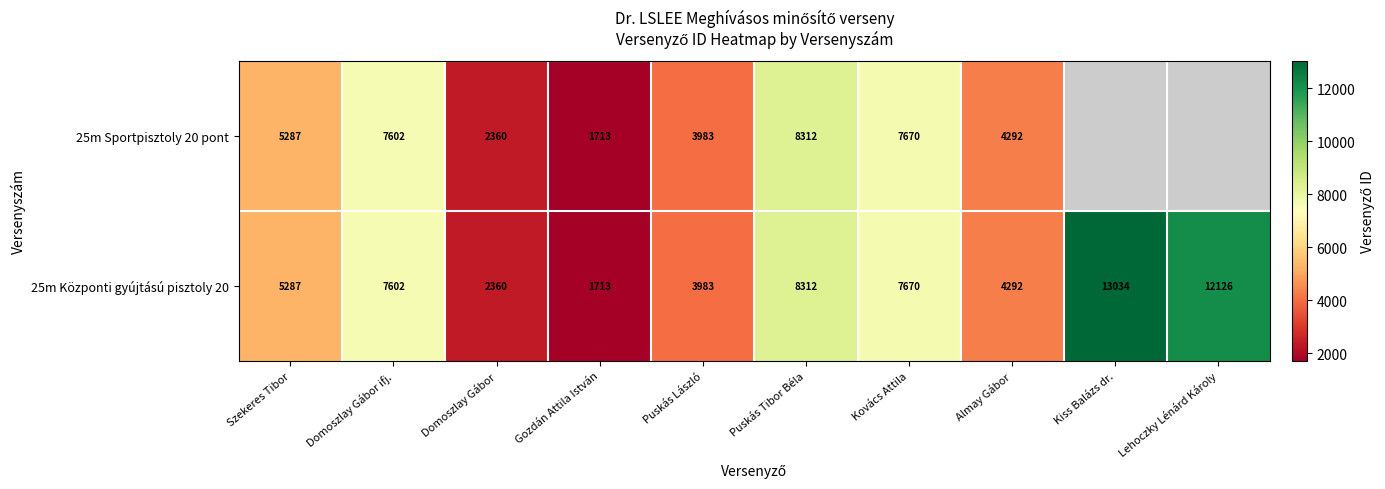

Is the value of 25m Sportpisztoly 20 pont at Szekeres Tibor greater than the value of 25m Központi gyújtású pisztoly 20 at Kiss Balázs dr.?

No